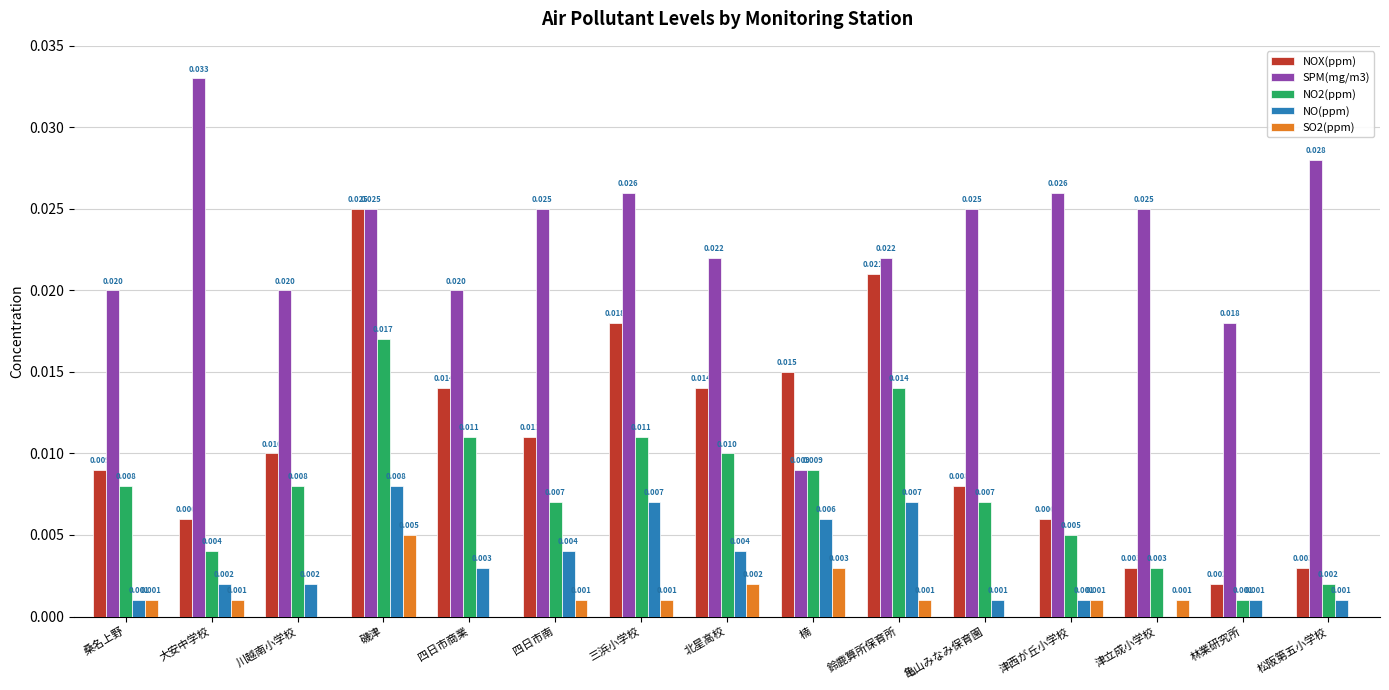

Are the bars horizontal?

No